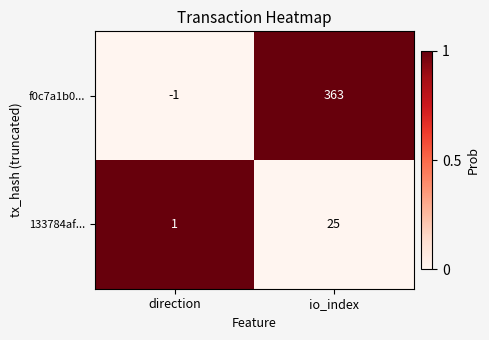

What is the highest value of the f0c7a1b0... series?

363